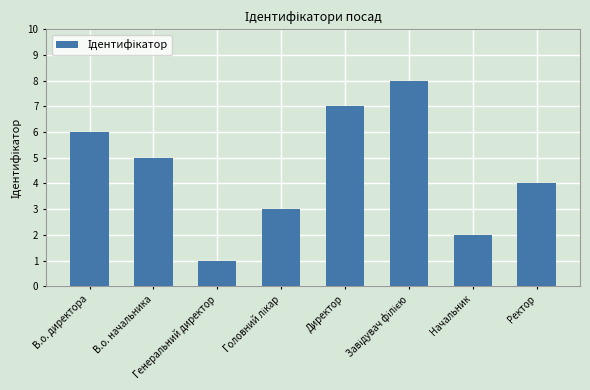

What is the difference between the maximum and second lowest values?

6